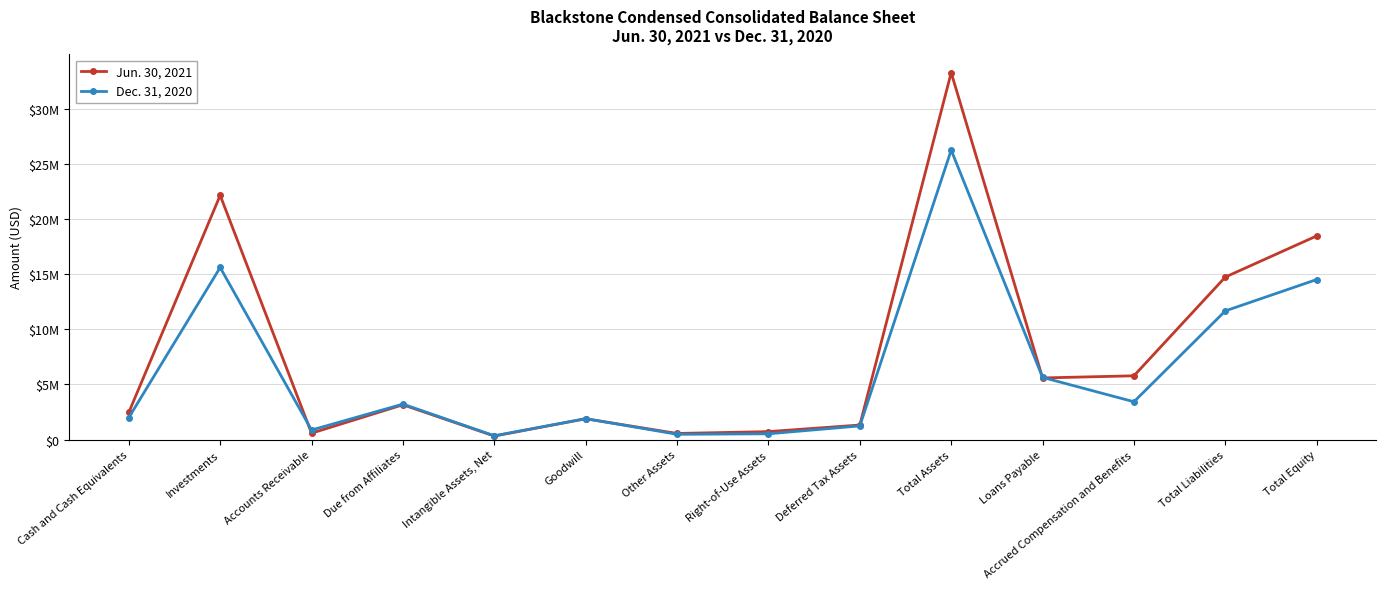

Which category has the highest value in the Jun. 30, 2021 series?

Total Assets